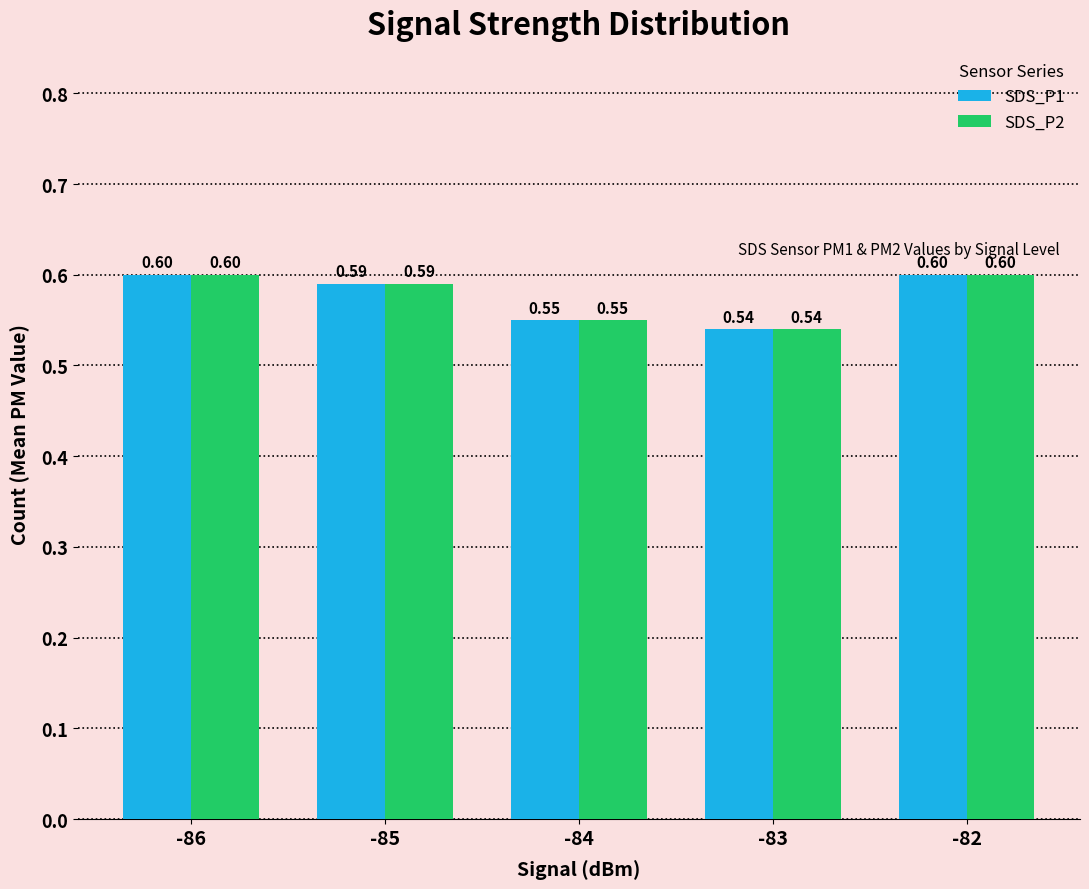

The SDS_P1 series shows 0.9 at -84. True or false?

False